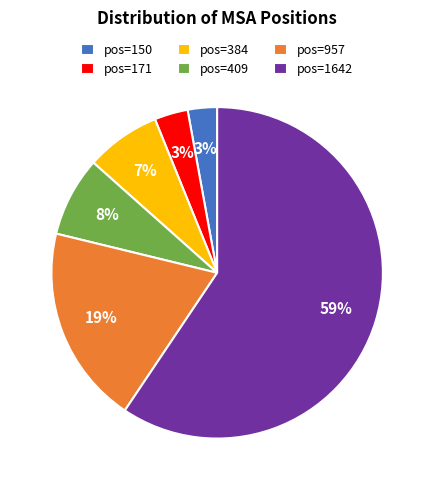

To the nearest percent, what is the average slice percentage?

17%